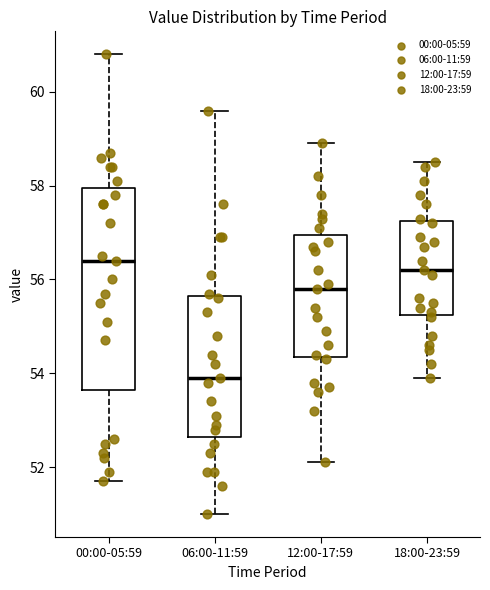

Comparing the boxes themselves (not the whiskers), which one is the tallest?

00:00-05:59